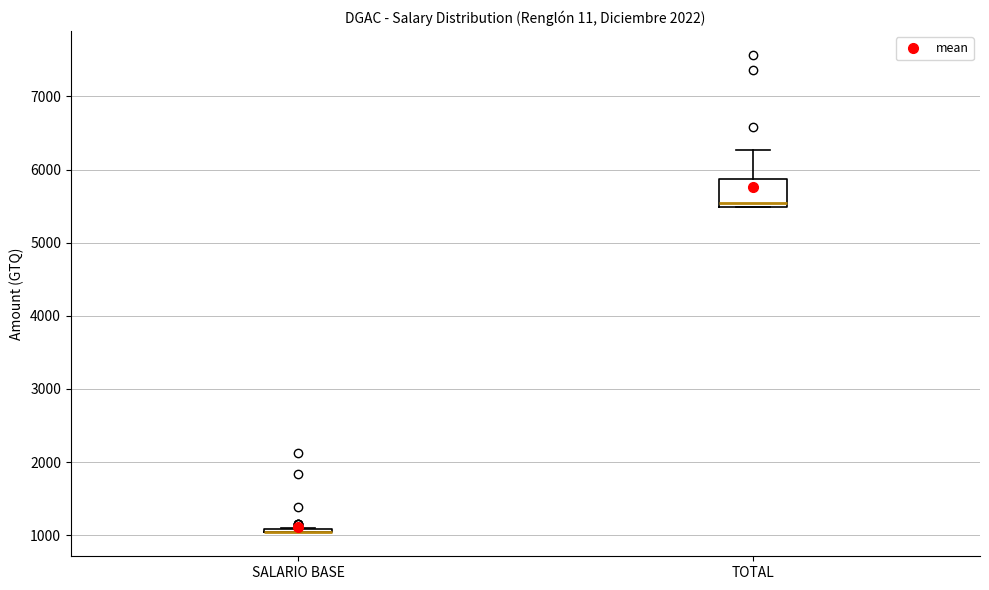

Reading left to right, transcribe this box plot: for each box, give where its median line is, the range the box spans, and where its two whiskers end, as read against the y-axis. The values are not printed on the chart, so give them approximately, as read against the axis.

SALARIO BASE: box collapsed to a line at 1000, whiskers 1000 to 1100
TOTAL: median 5500 (just above the box's lower edge), box 5500 to 5900, whiskers 5500 to 6300